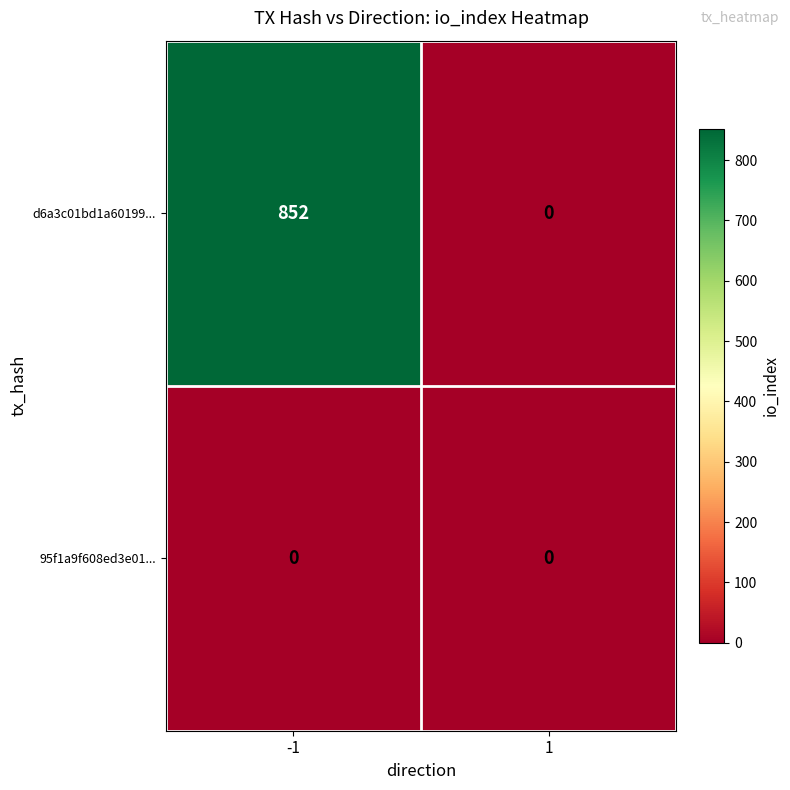

What is the greatest value displayed?

852